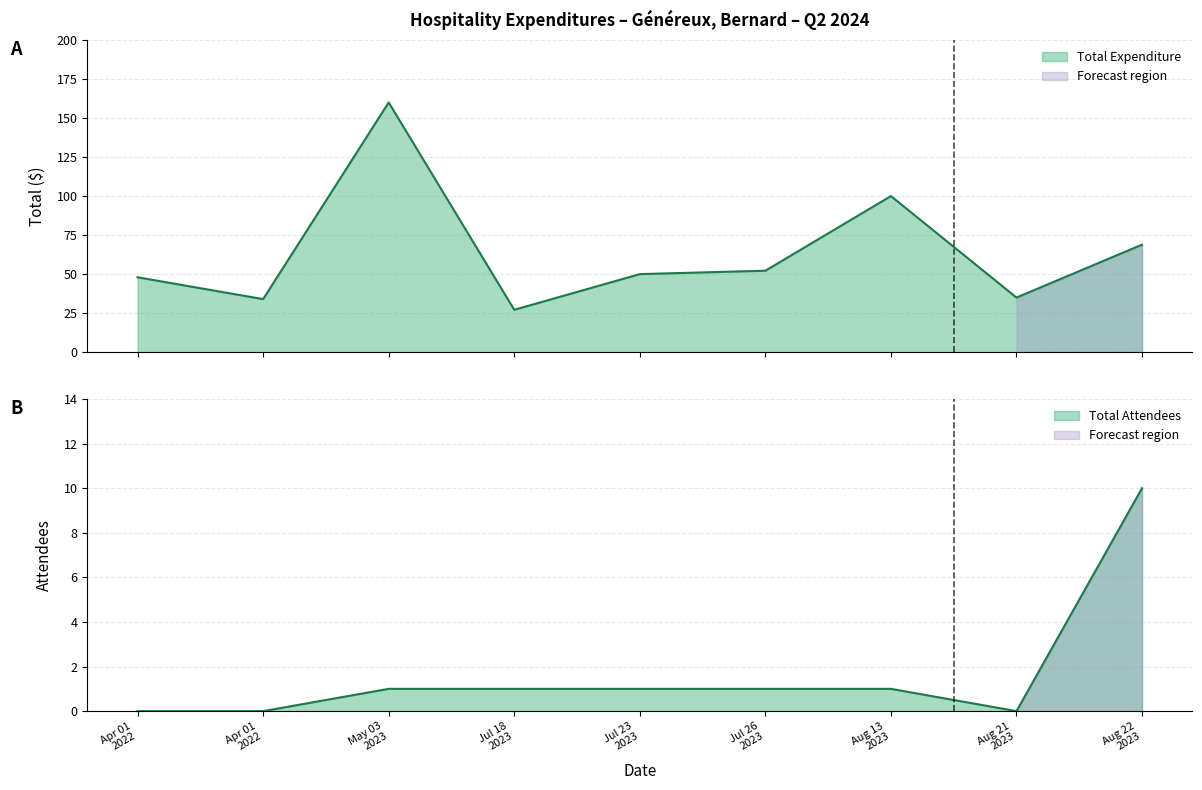

What is the value of the Total Expenditure point at the 9th from the left?

68.9